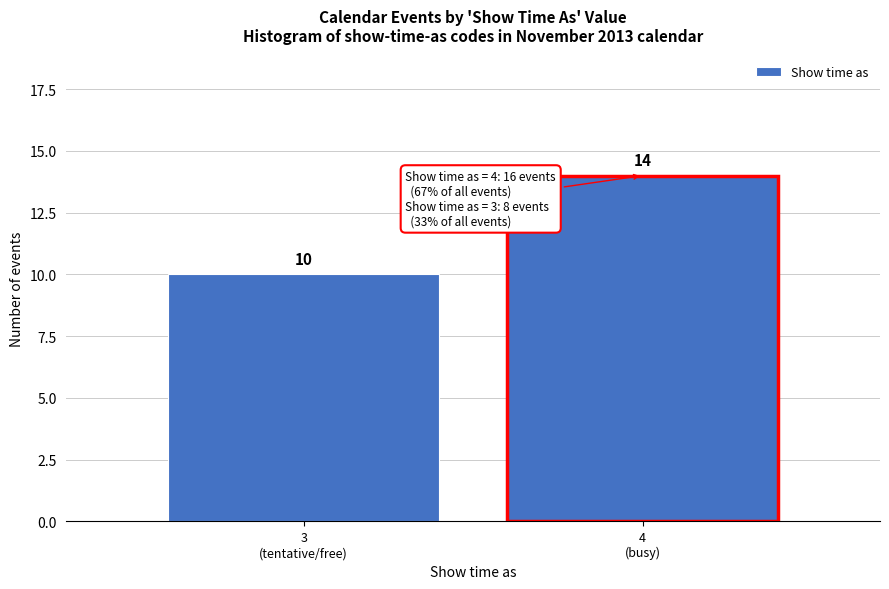

Reading left to right, list all the values displayed in this chart.

10	14